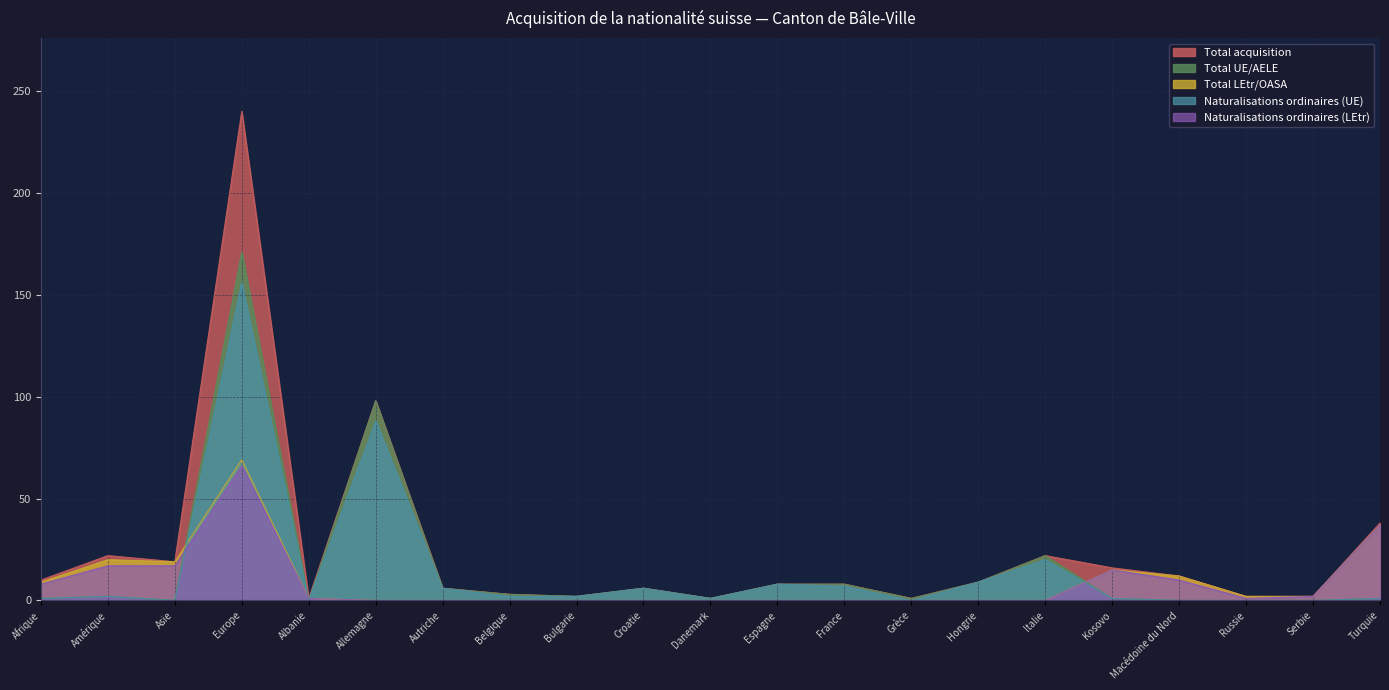

How many values in the Naturalisations ordinaires (LEtr) series exceed 0?

10